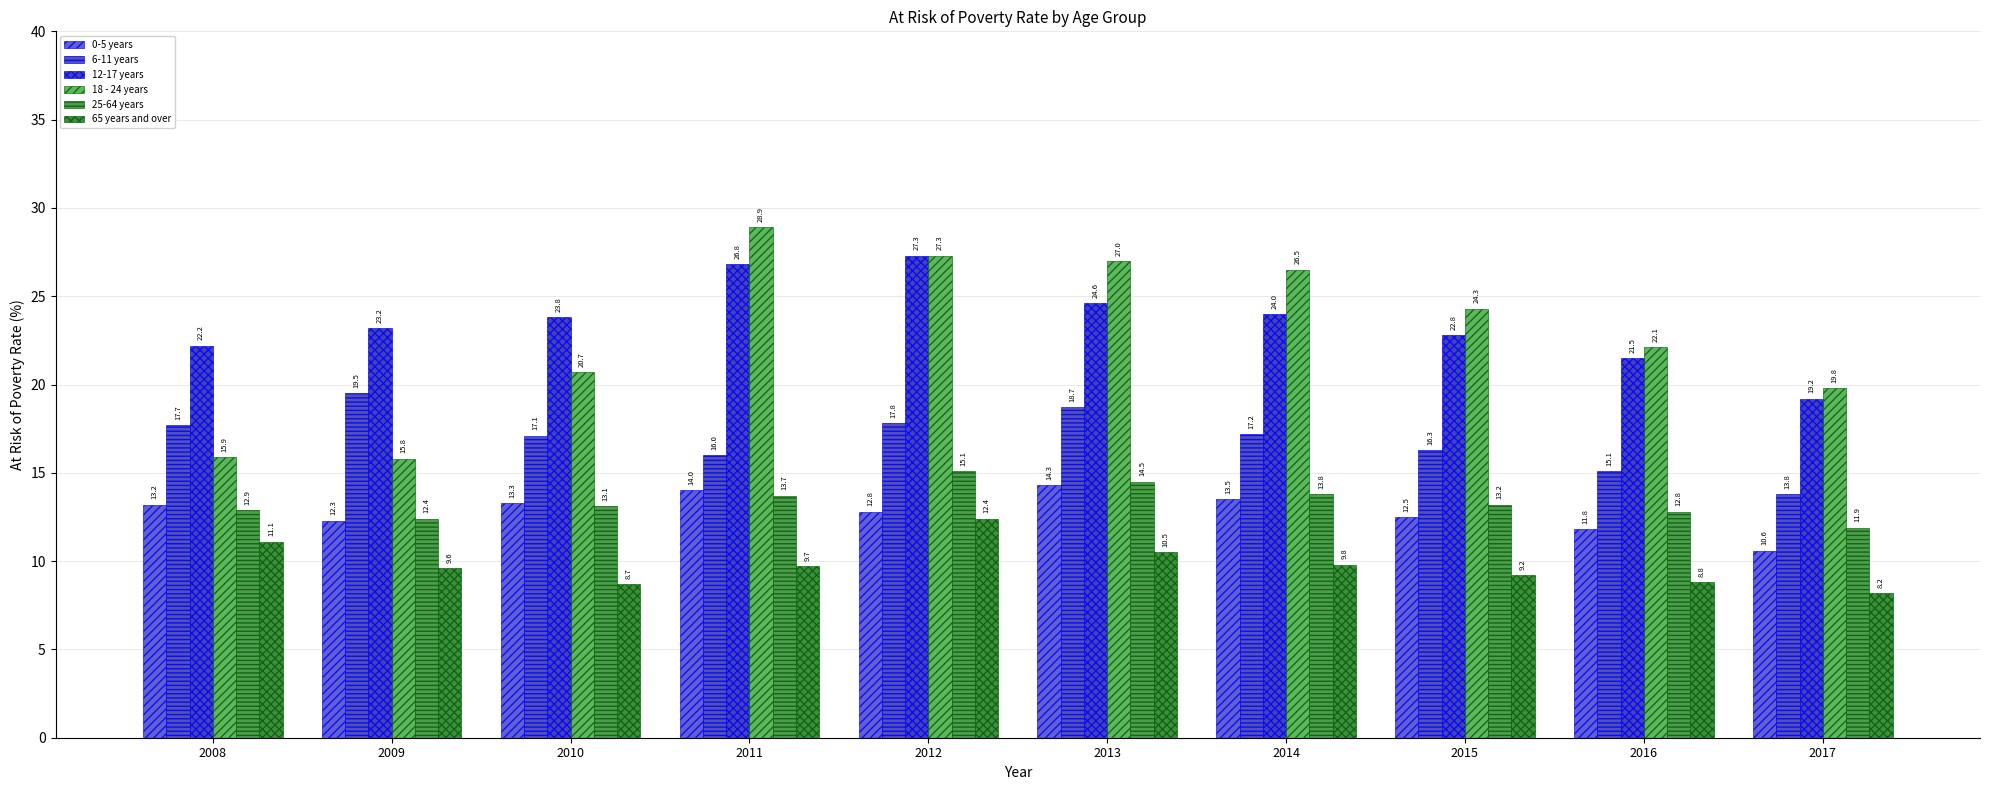

What are all the series names shown in the legend?

0-5 years, 6-11 years, 12-17 years, 18 - 24 years, 25-64 years, 65 years and over